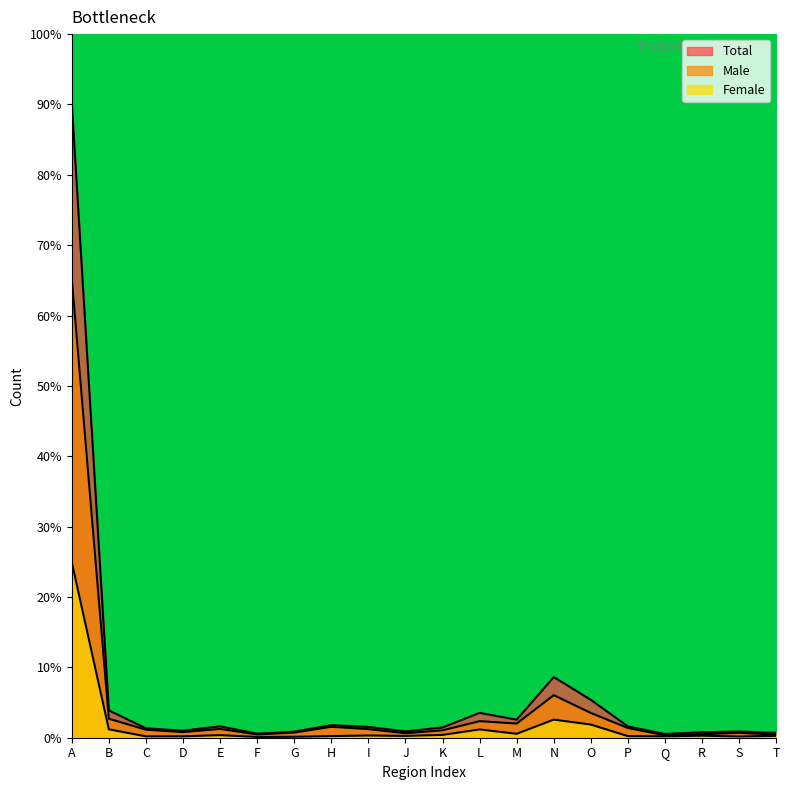

What is the value of the Total point at the 4th from the left?

1.0